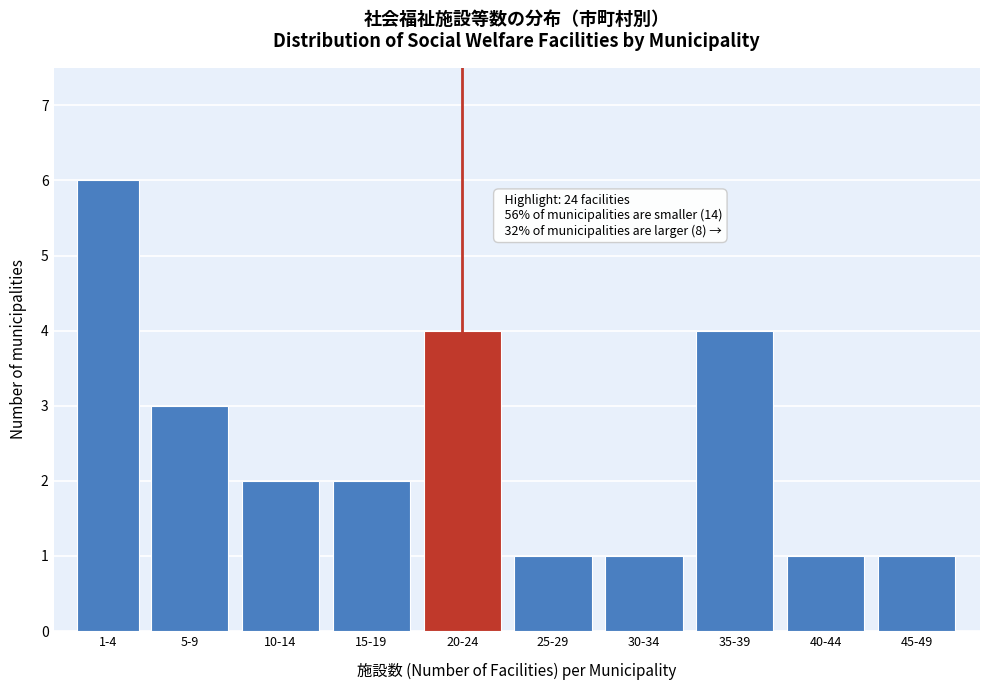

Reading left to right, transcribe all the data shown in this chart.

1-4=6	5-9=3	10-14=2	15-19=2	20-24=4	25-29=1	30-34=1	35-39=4	40-44=1	45-49=1